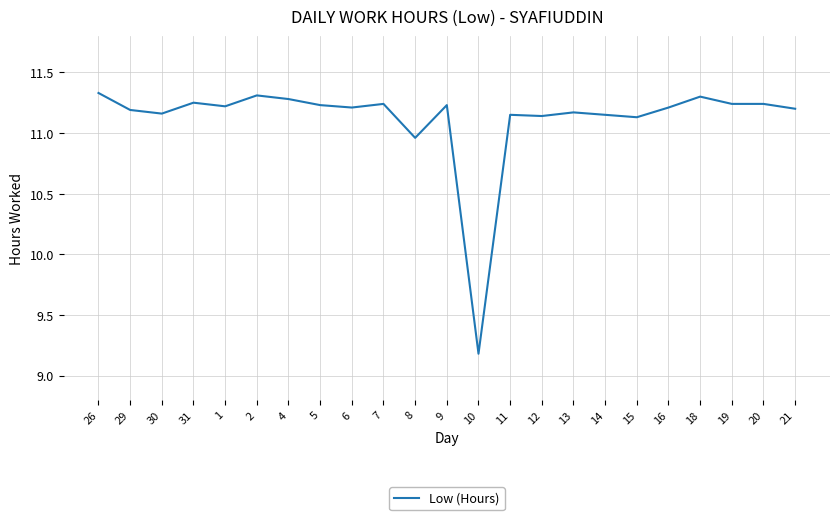

Where is the first local minimum?

30